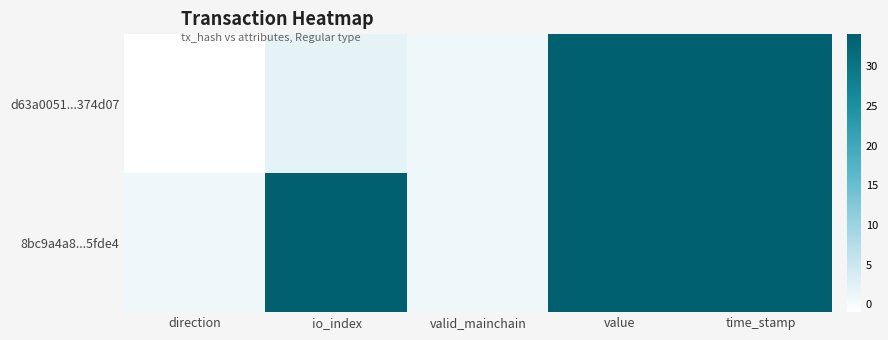

Reading left to right, extract all data points from this chart.

d63a0051...374d07: direction=-1.0	io_index=2.0	valid_mainchain=1.0	value=115.8	time_stamp=1637276661.0
8bc9a4a8...5fde4: direction=1.0	io_index=34.0	valid_mainchain=1.0	value=115.8	time_stamp=1637273951.0